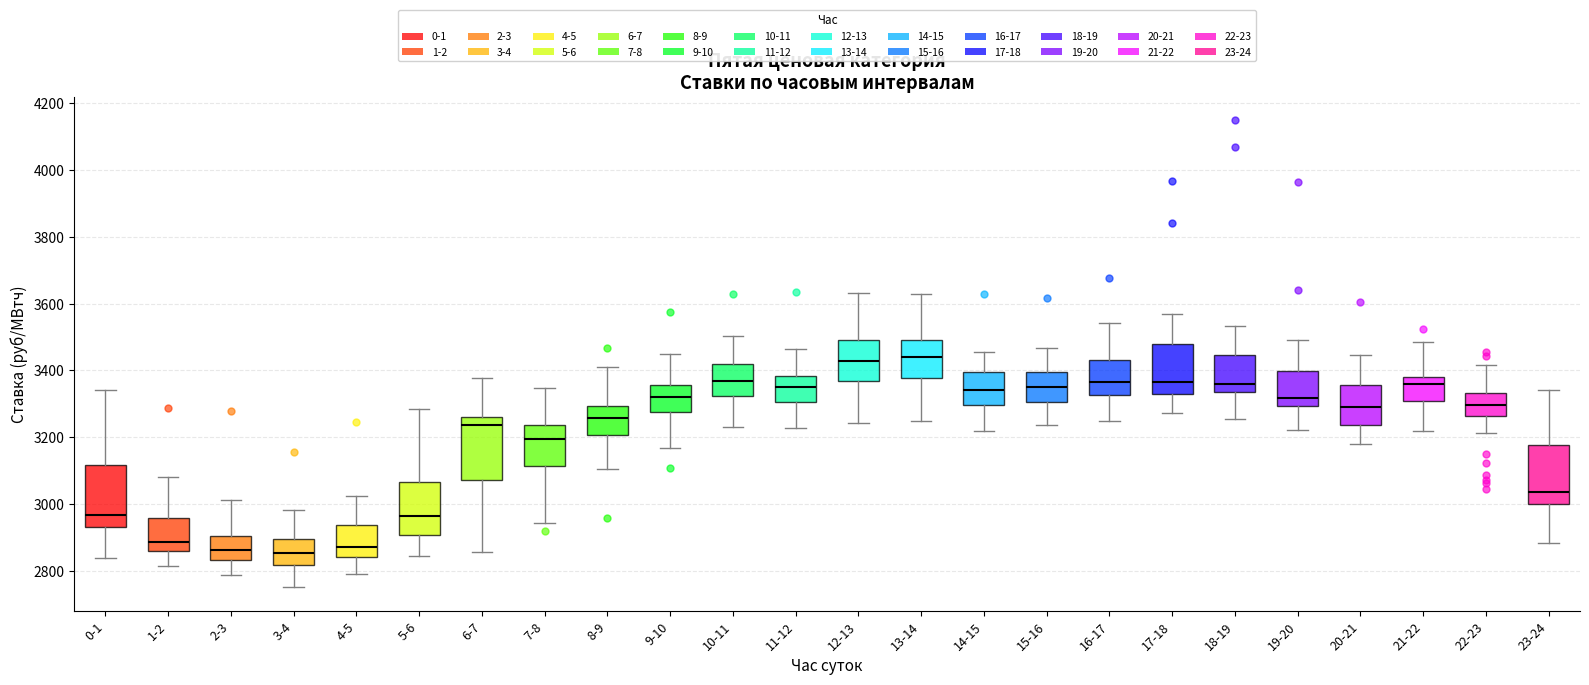

Where does the median line of the box for 13-14 sit on the y-axis? The values are not printed on the chart, so give them approximately, as read against the axis.

3440